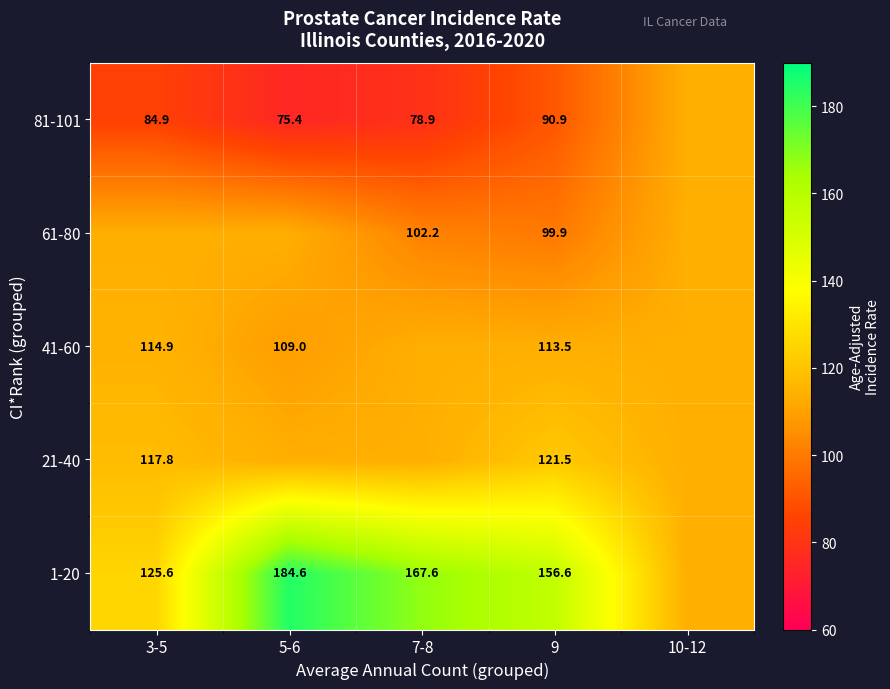

Between 5-6 and 10-12, which series saw the biggest shift?

1-20